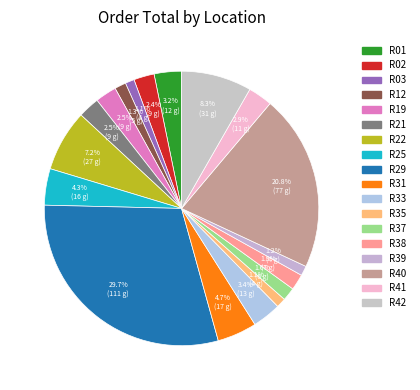

How many segments does this pie chart have?

18